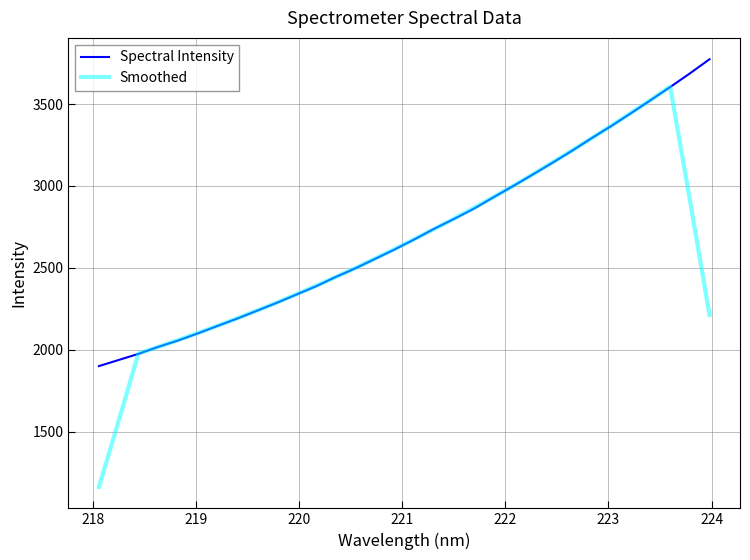

What is the maximum value shown in the chart?

3773.0